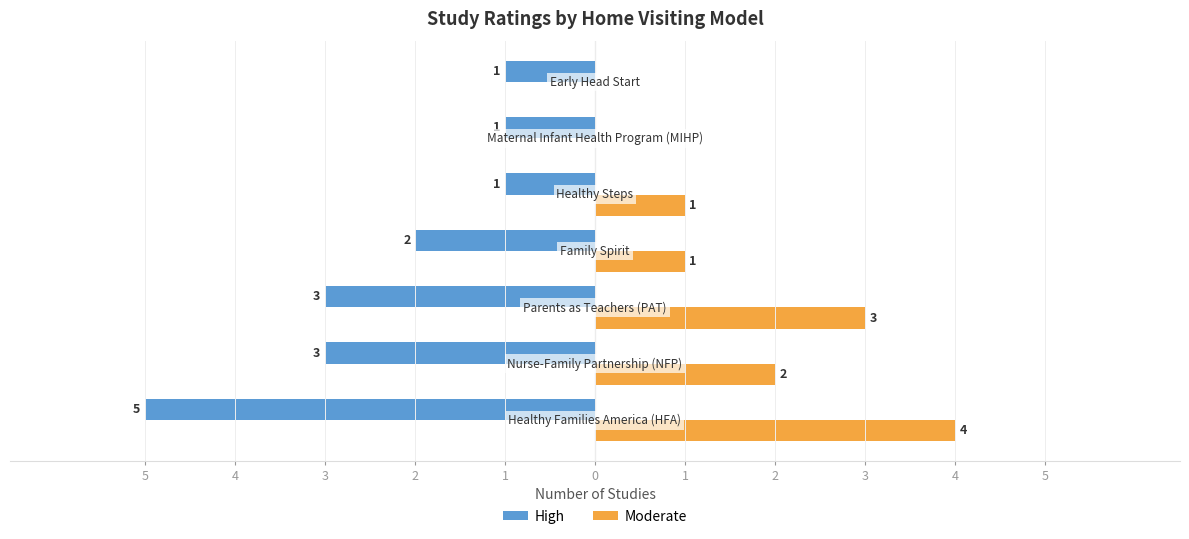

List the series in order of their peak value, highest first.

High, Moderate